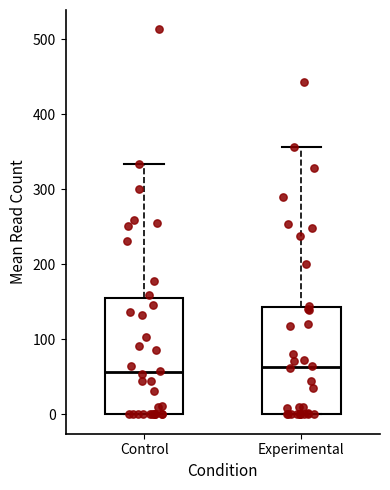

Reading left to right, transcribe this box plot: for each box, give where its median line is, the range the box spans, and where its two whiskers end, as read against the y-axis. The values are not printed on the chart, so give them approximately, as read against the axis.

Control: median 60, box 0 to 160, whiskers 0 to 330
Experimental: median 60, box 0 to 140, whiskers 0 to 360